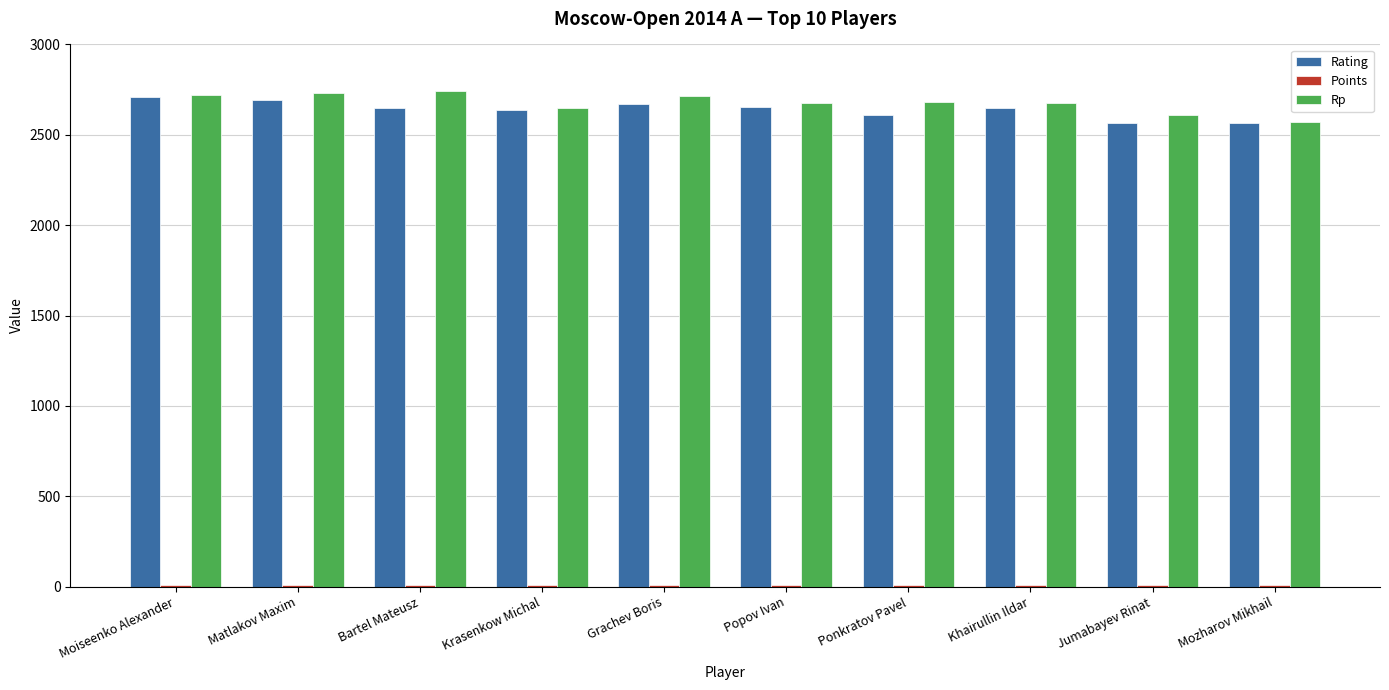

How many groups of bars are there?

10